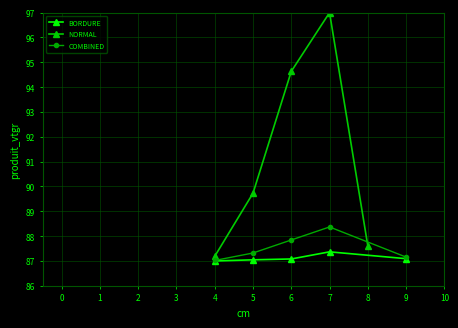

Is it true that COMBINED equals 87.8 at 6?

True